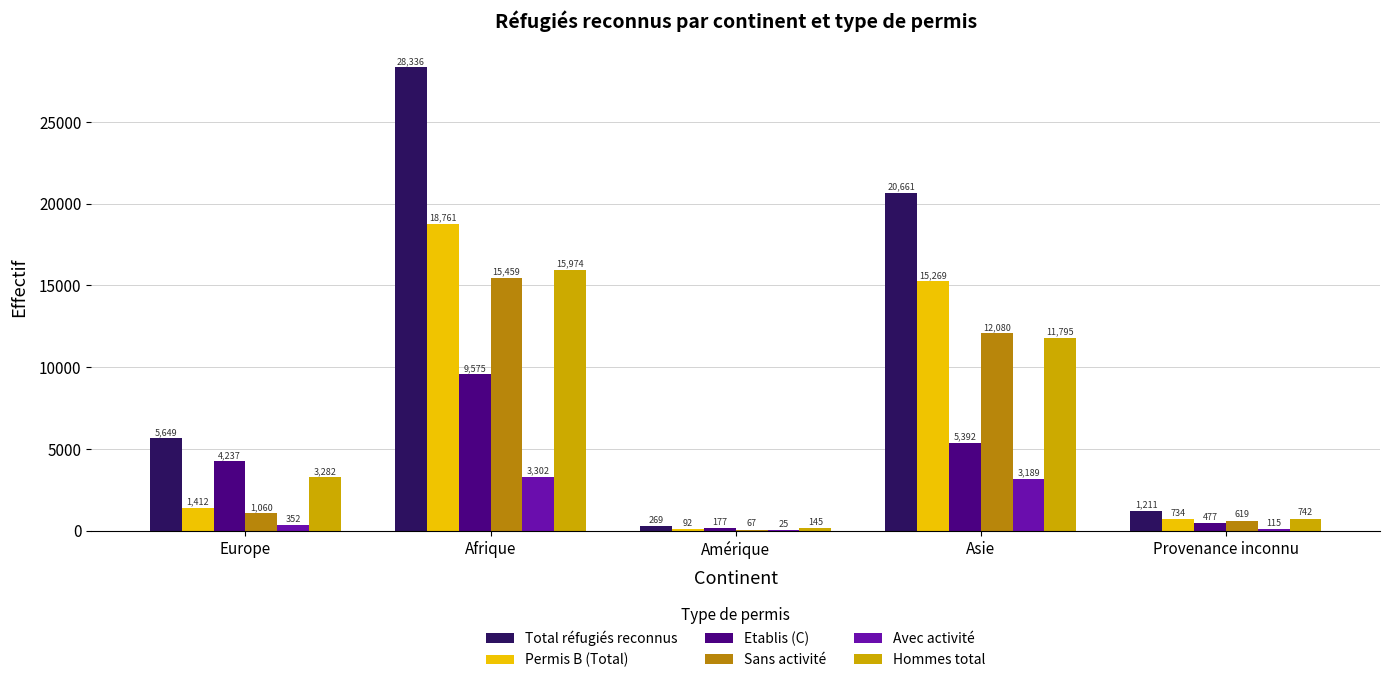

Which label corresponds to the largest value in the chart?

Afrique